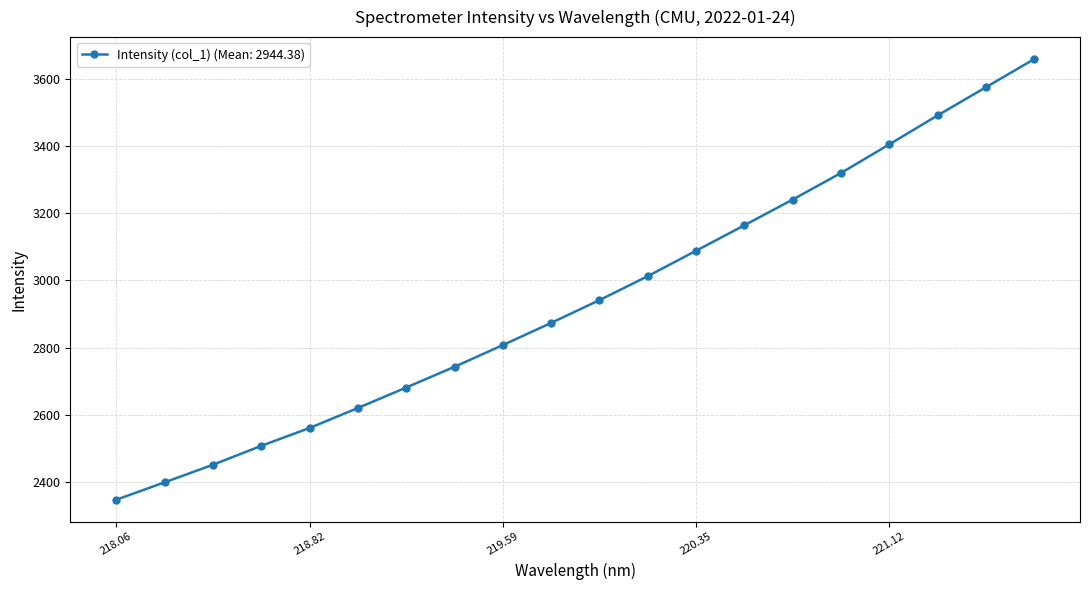

What is the maximum value shown in the chart?

3659.8